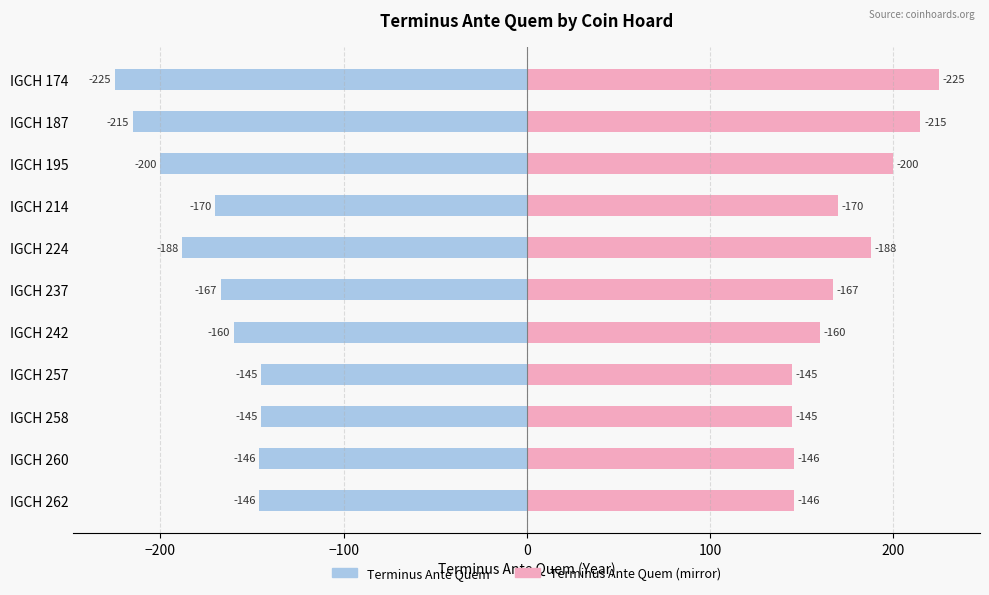

What is the value of the Terminus Ante Quem bar at the 1st from the left?

-225